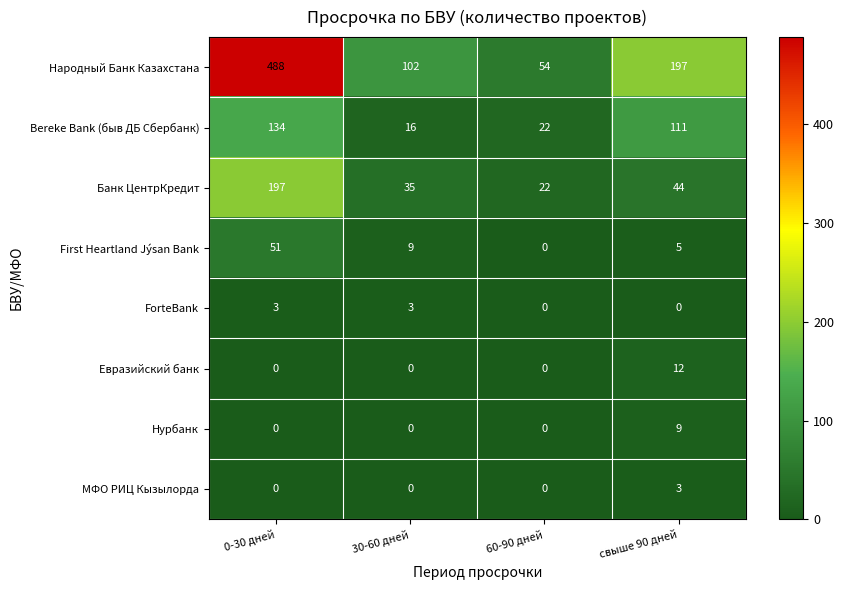

Which category has the highest value in the First Heartland Jýsan Bank series?

0-30 дней